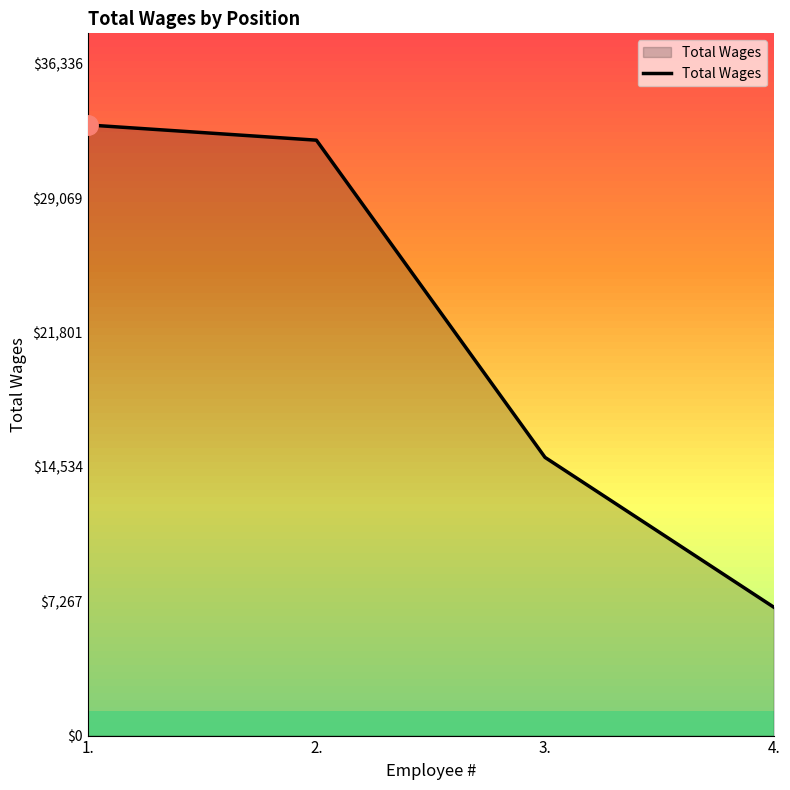

List the labels in order of value, smallest first.

4., 3., 2., 1.